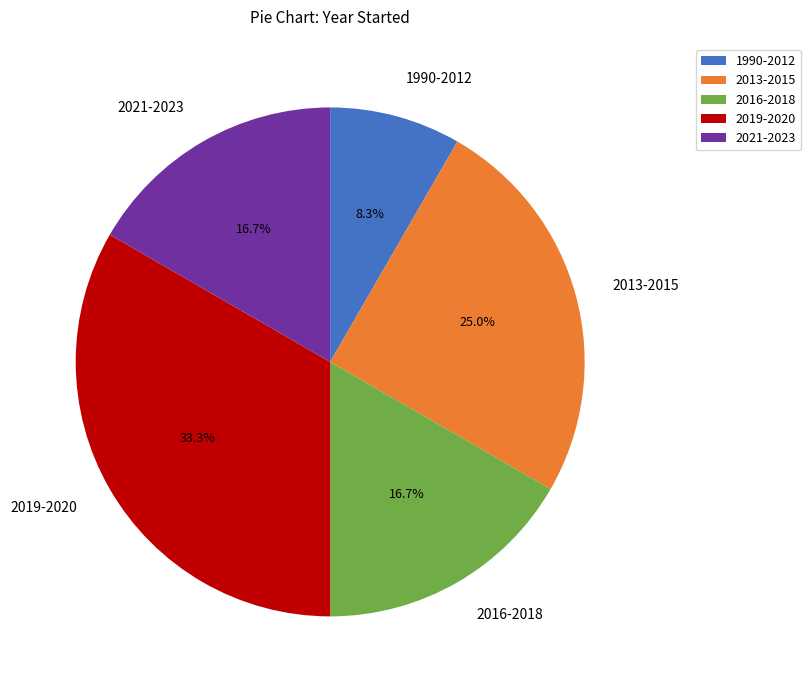

Does any single category account for the majority?

No